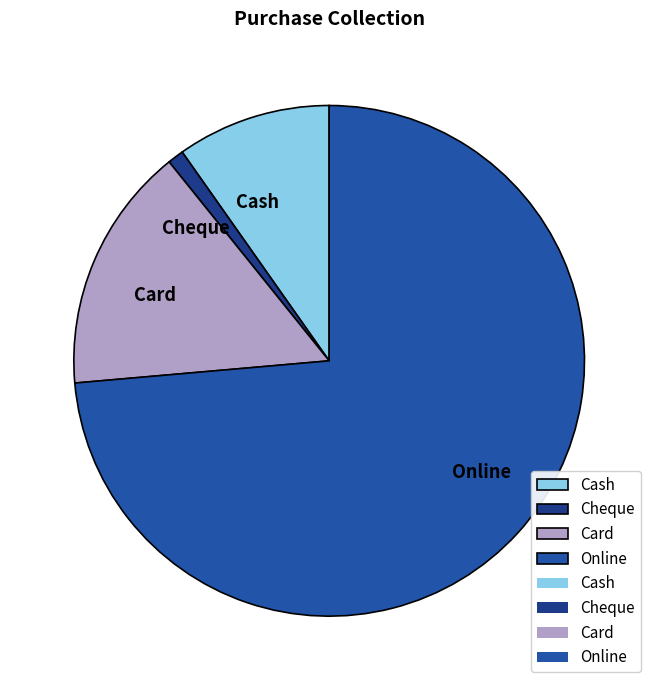

Which has a higher value, Online or Cash?

Online